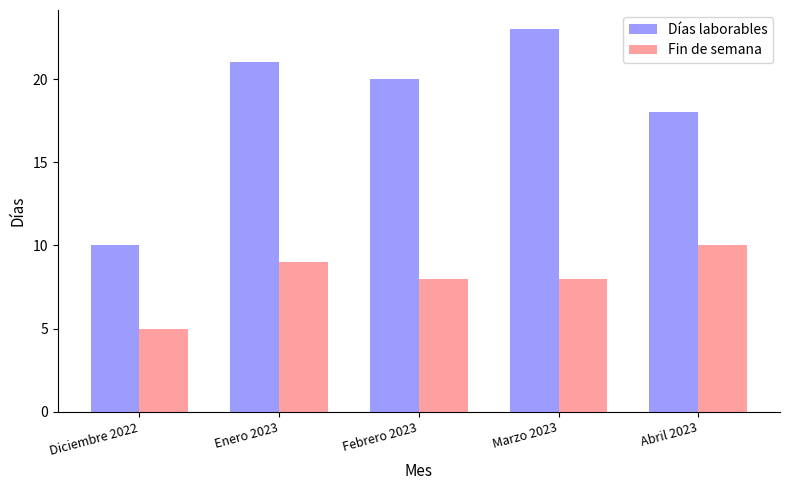

Rank the series at Marzo 2023 from highest to lowest value.

Días laborables, Fin de semana